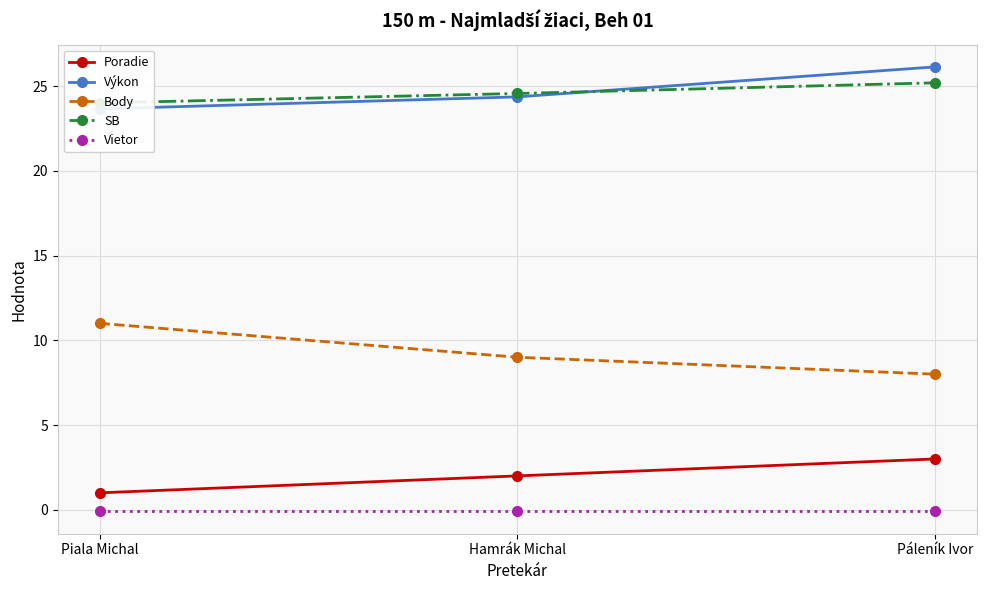

How many series are shown in this chart?

5